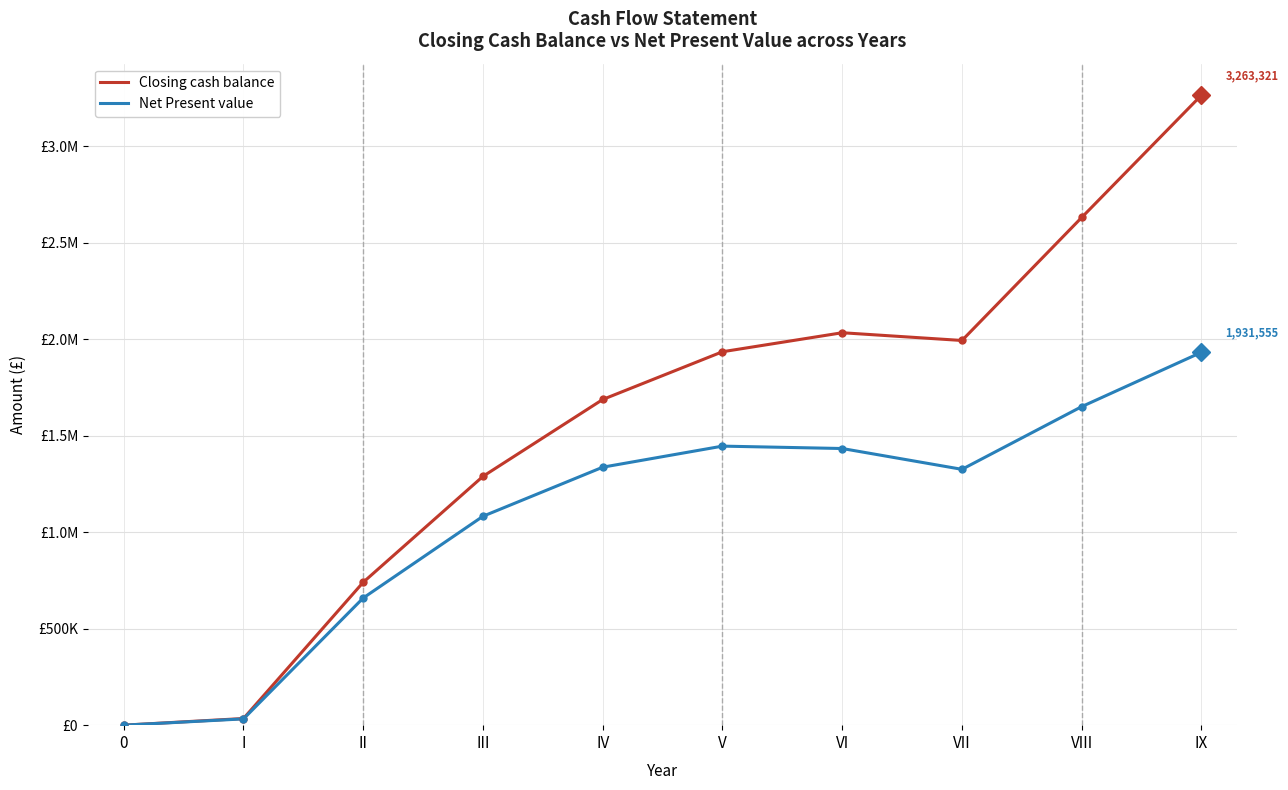

The Closing cash balance series shows 2521512.4 at V. True or false?

False